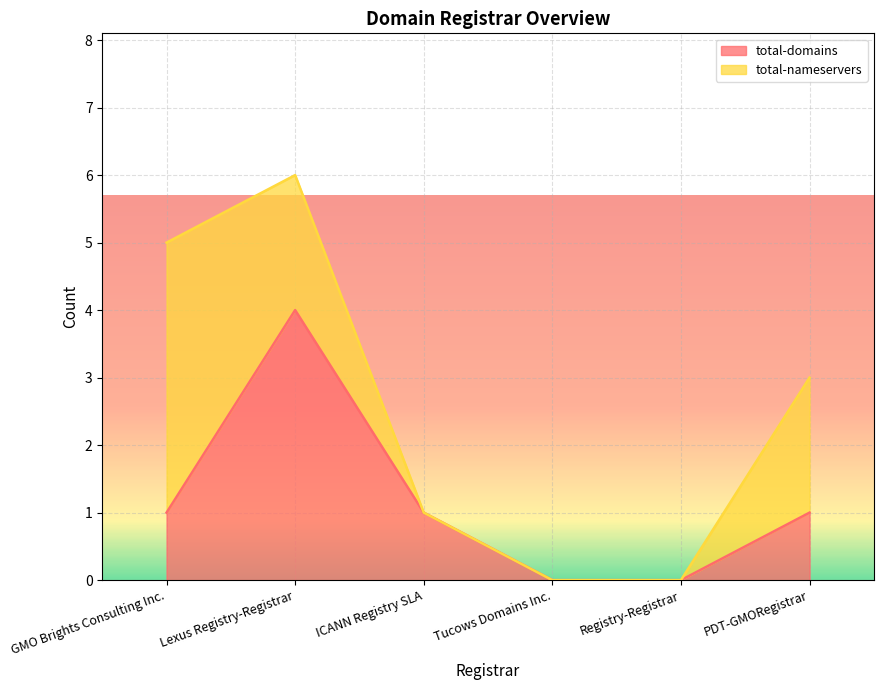

Which label corresponds to the smallest value in the chart?

Tucows Domains Inc.